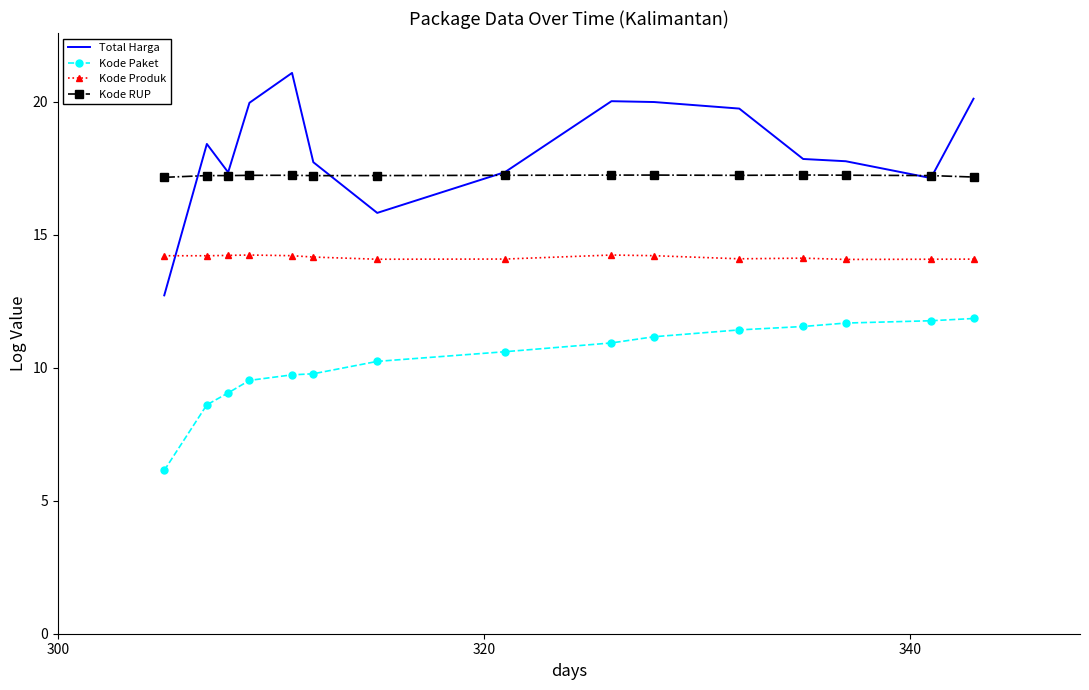

True or false: Kode Produk and Kode RUP cross at least once.

False